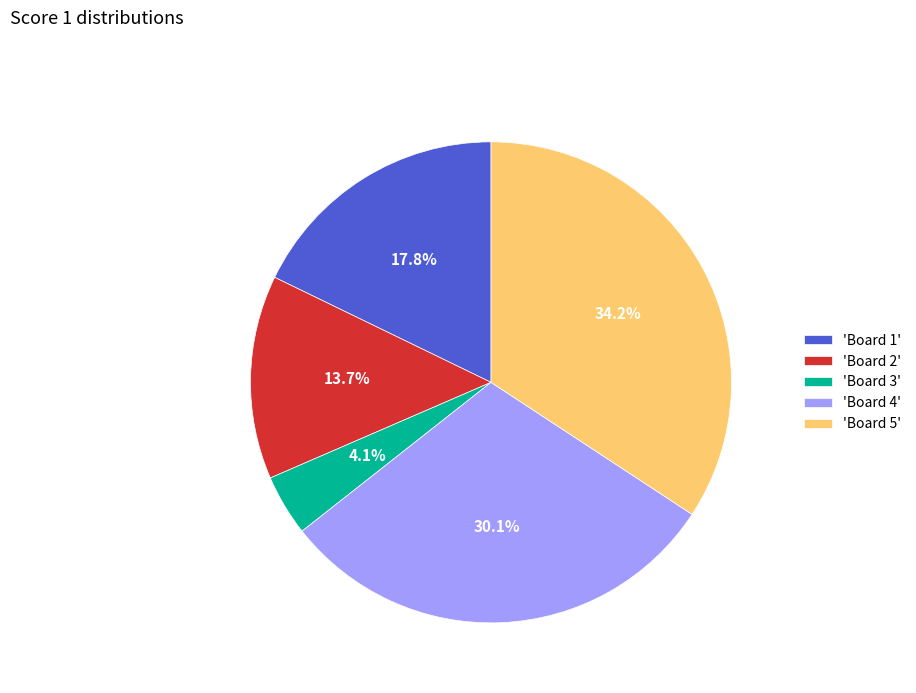

Which category has the biggest portion of the pie?

'Board 5'